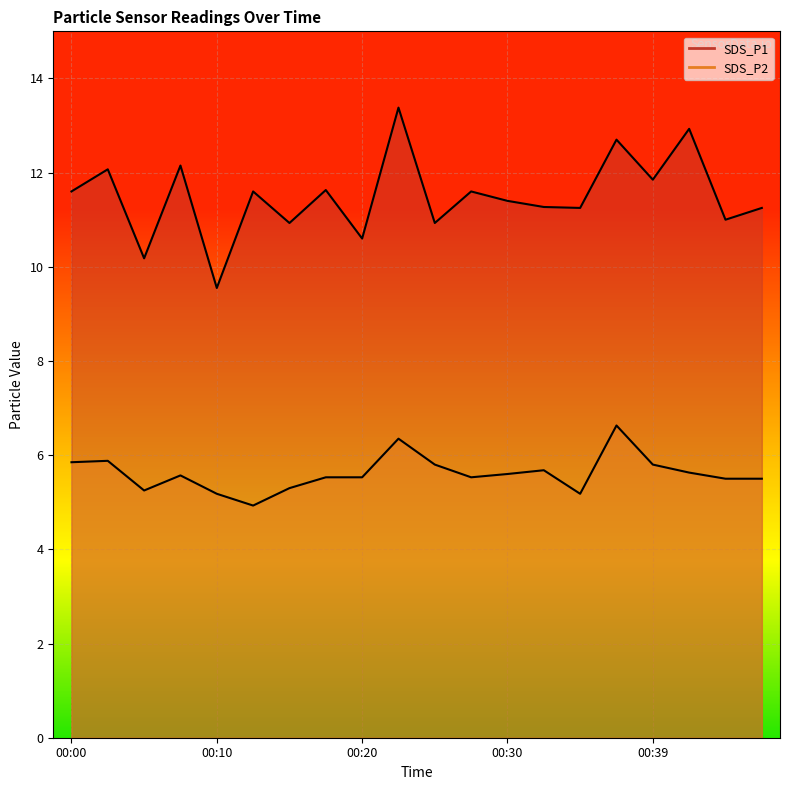

Where is SDS_P1 nearest to the value 11?

00:44